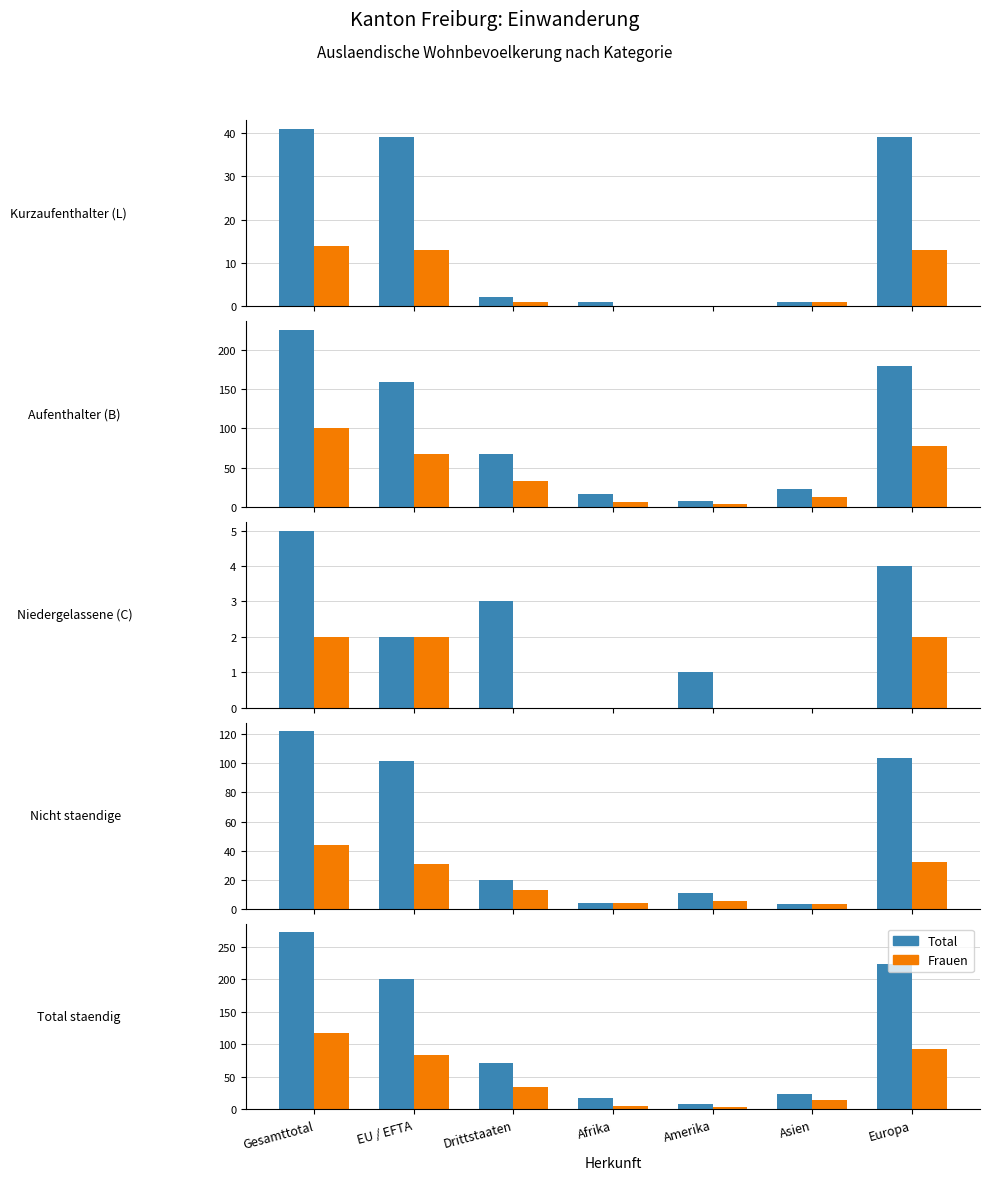

Rank the series by their average value, from lowest to highest.

Frauen, Total